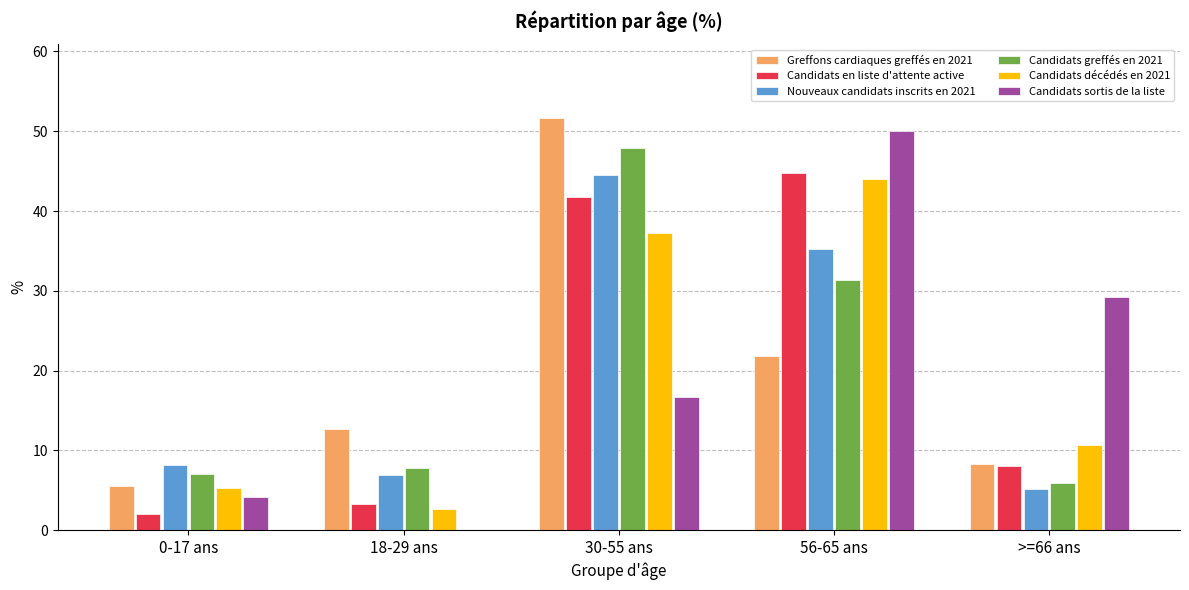

Does the chart contain stacked bars?

No